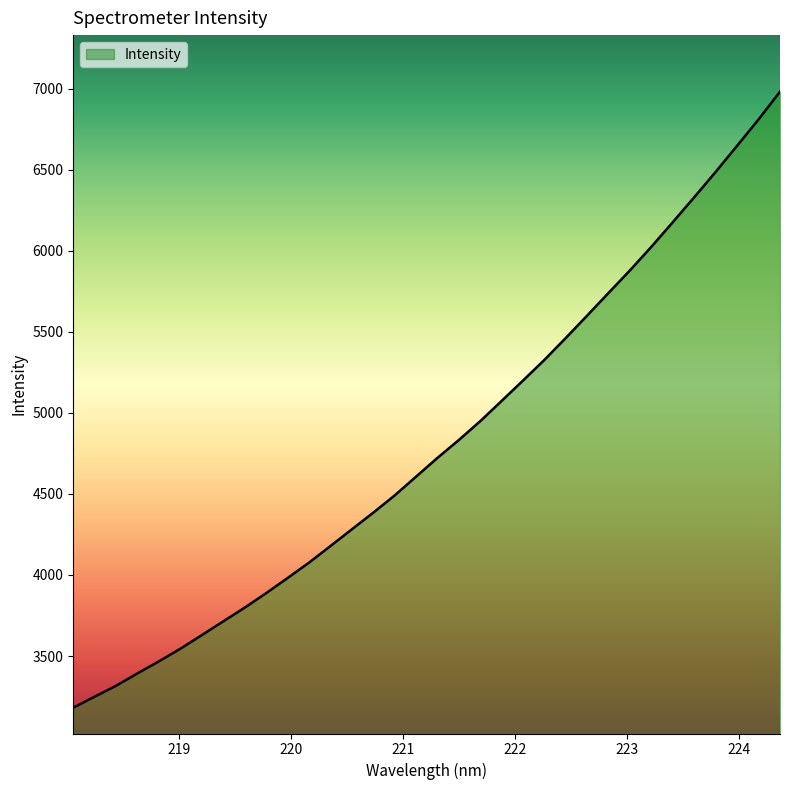

How many distinct data groups are displayed?

1